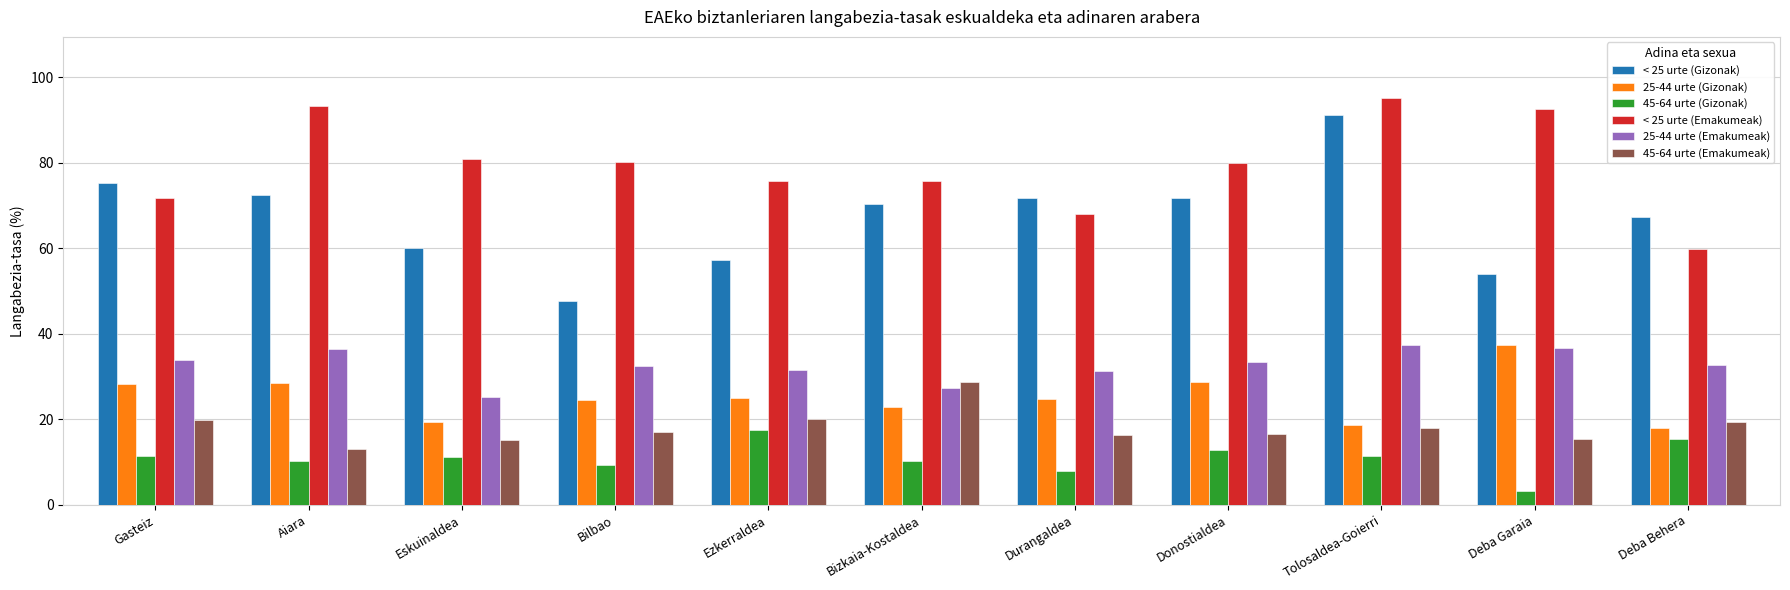

What value does the 25-44 urte (Emakumeak) series have at Tolosaldea-Goierri?

37.3